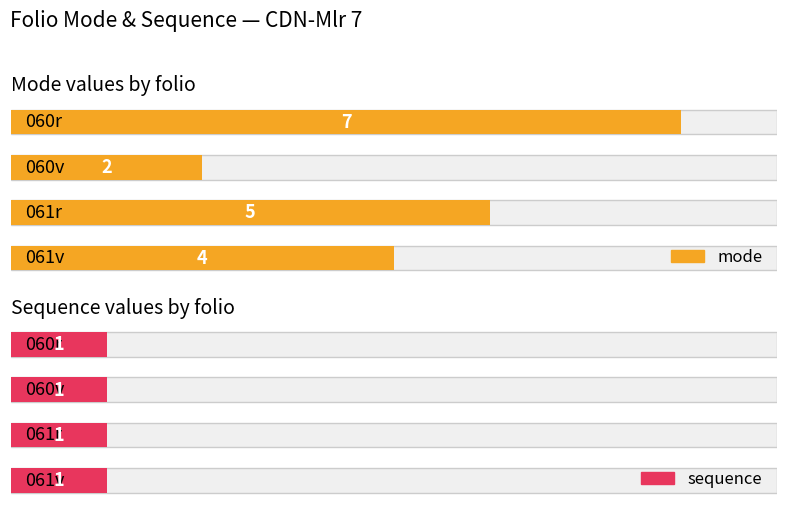

What is the sum of the mode values at 061r and 060r?

12